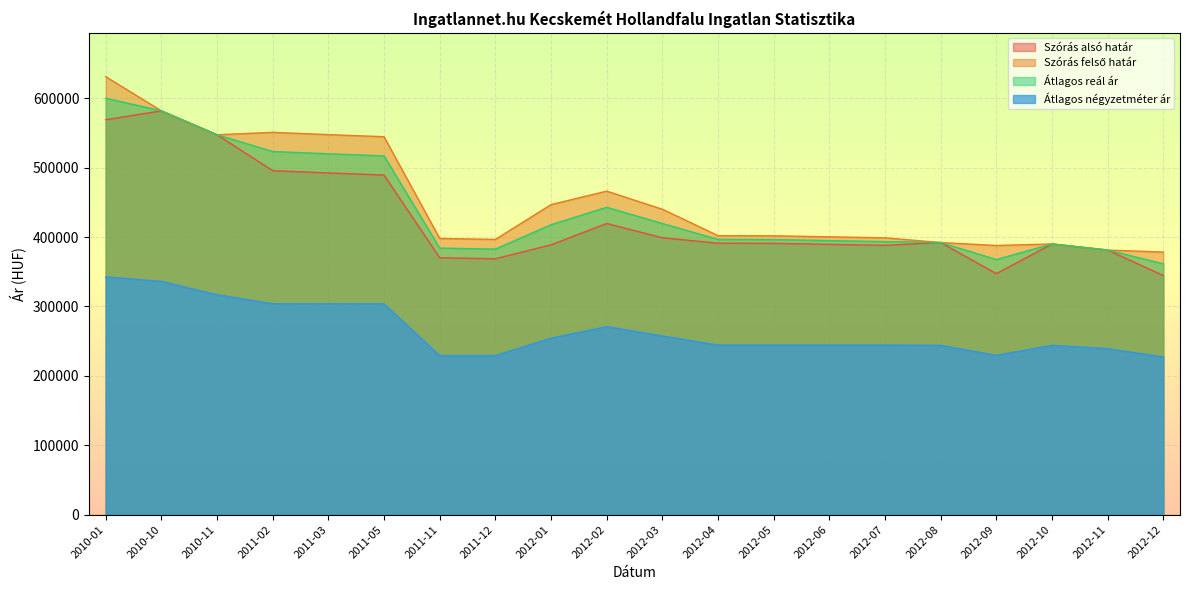

Which series has the widest spread of values?

Szórás felső határ